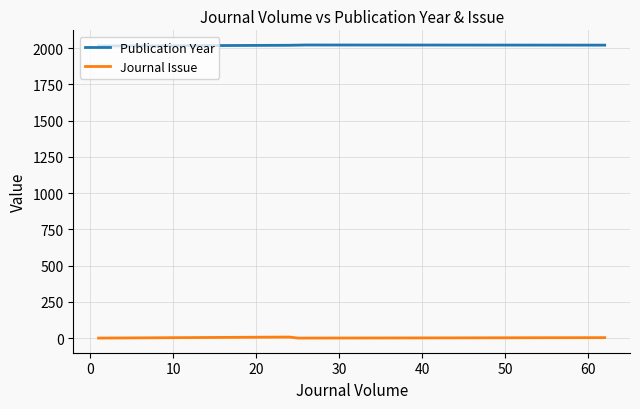

What are all the series names shown in the legend?

Publication Year, Journal Issue